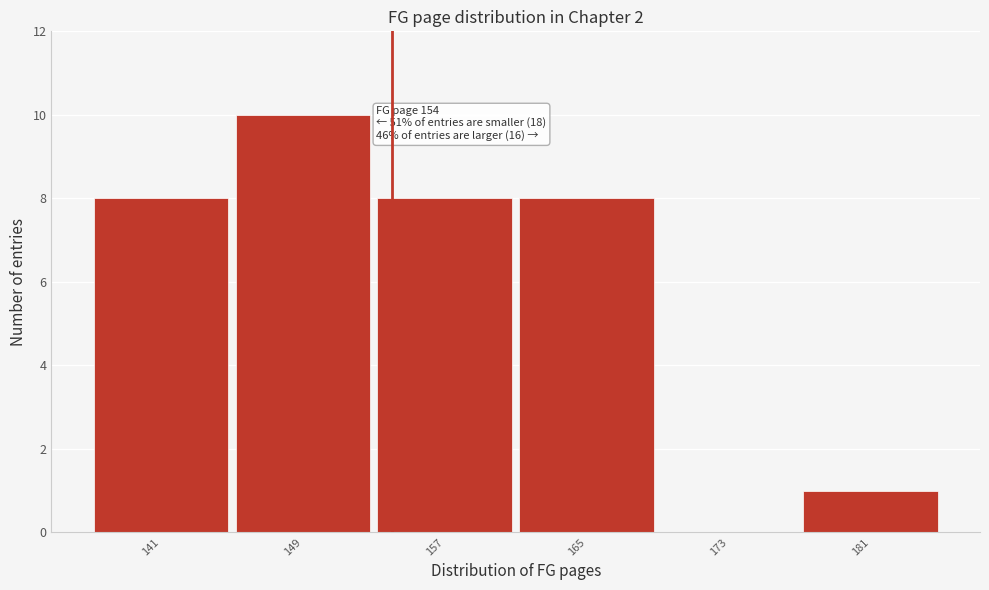

Over which range of the x-axis is the bar tallest?

145 to 153